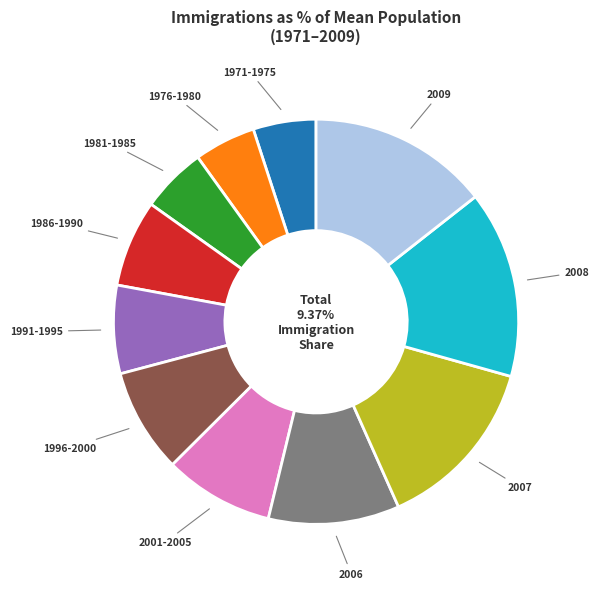

How many slices are in this pie chart?

11